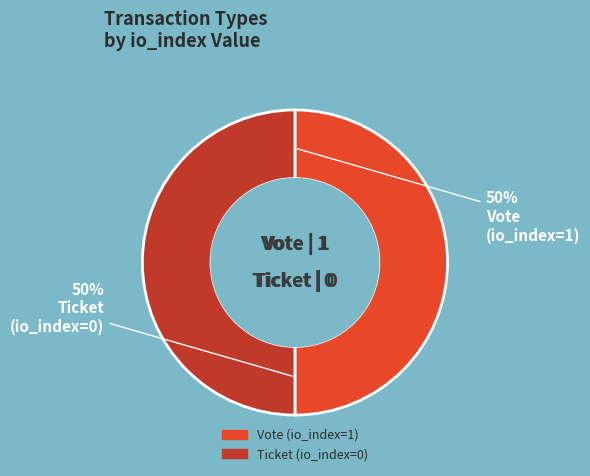

How many segments does this pie chart have?

2